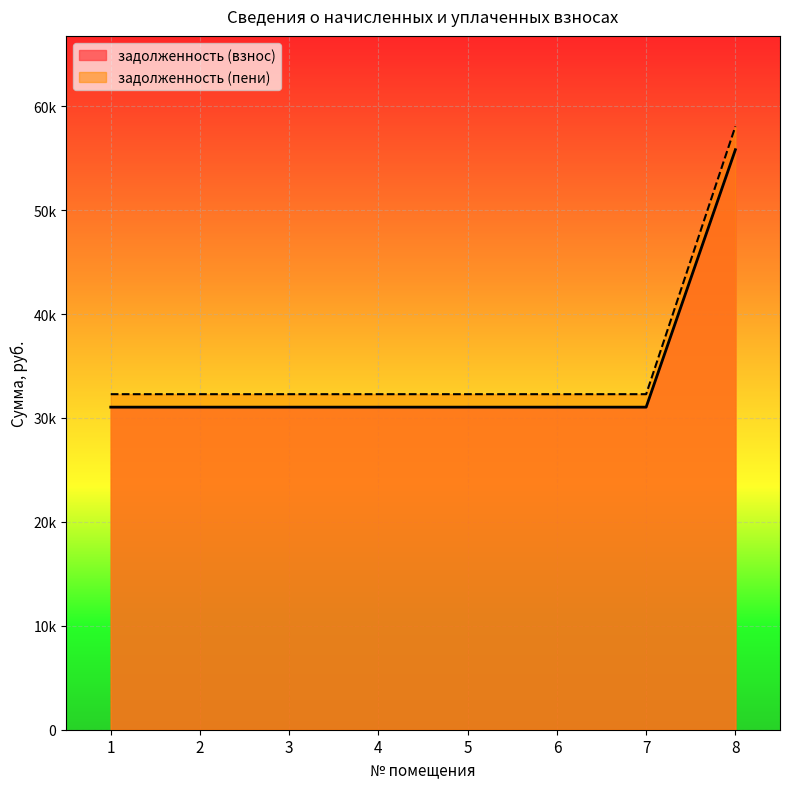

True or false: задолженность (пени) and задолженность (взнос) cross at least once.

False